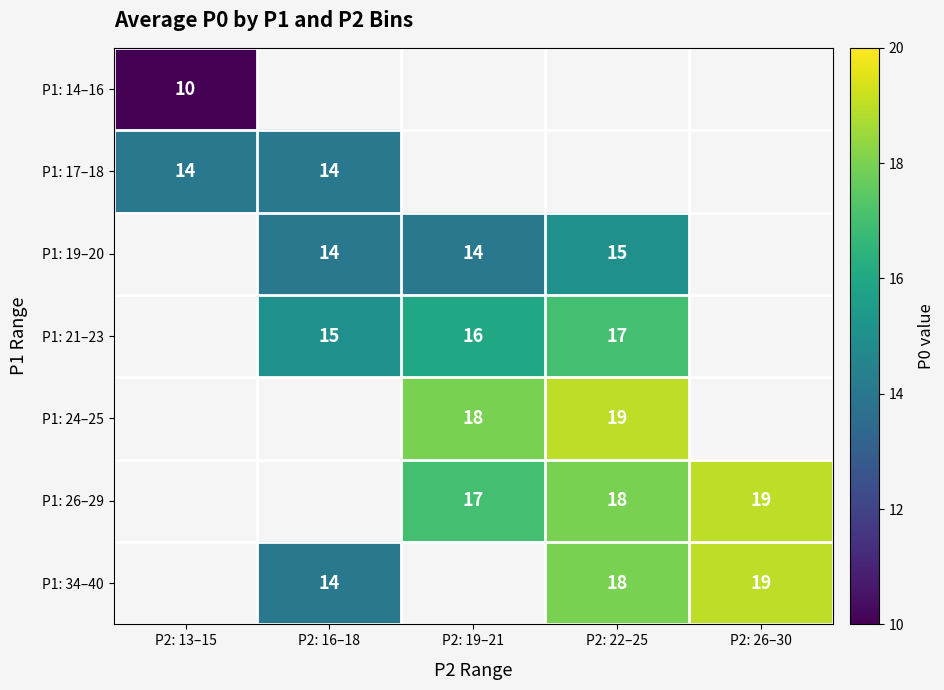

The value of P1: 24–25 at P2: 19–21 is 31. True or false?

False